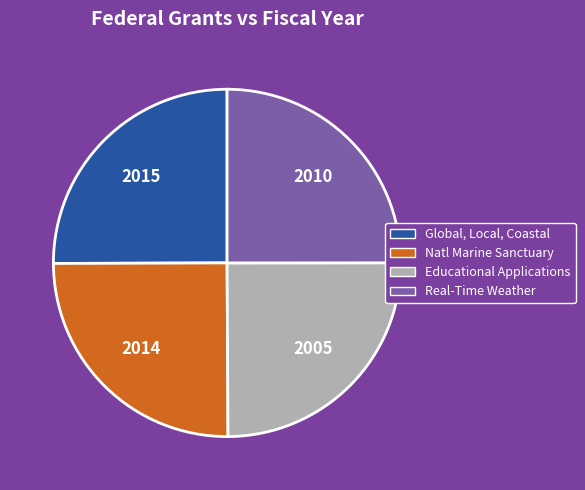

Is there any slice that represents more than half of the pie?

No